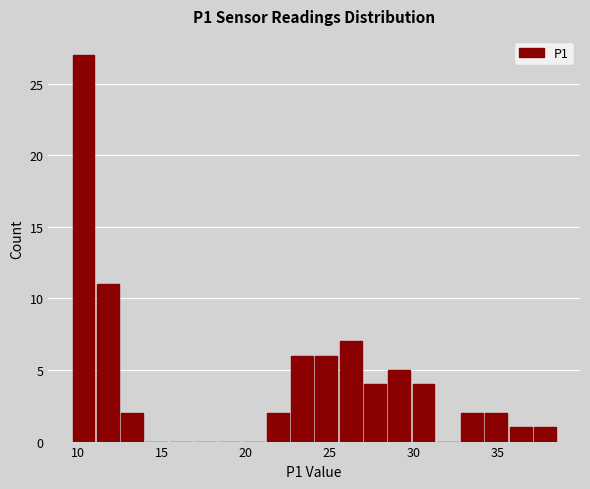

Around what value on the x-axis is the tallest bar? Give the approximate position of its centre, as read against the axis.

10.5